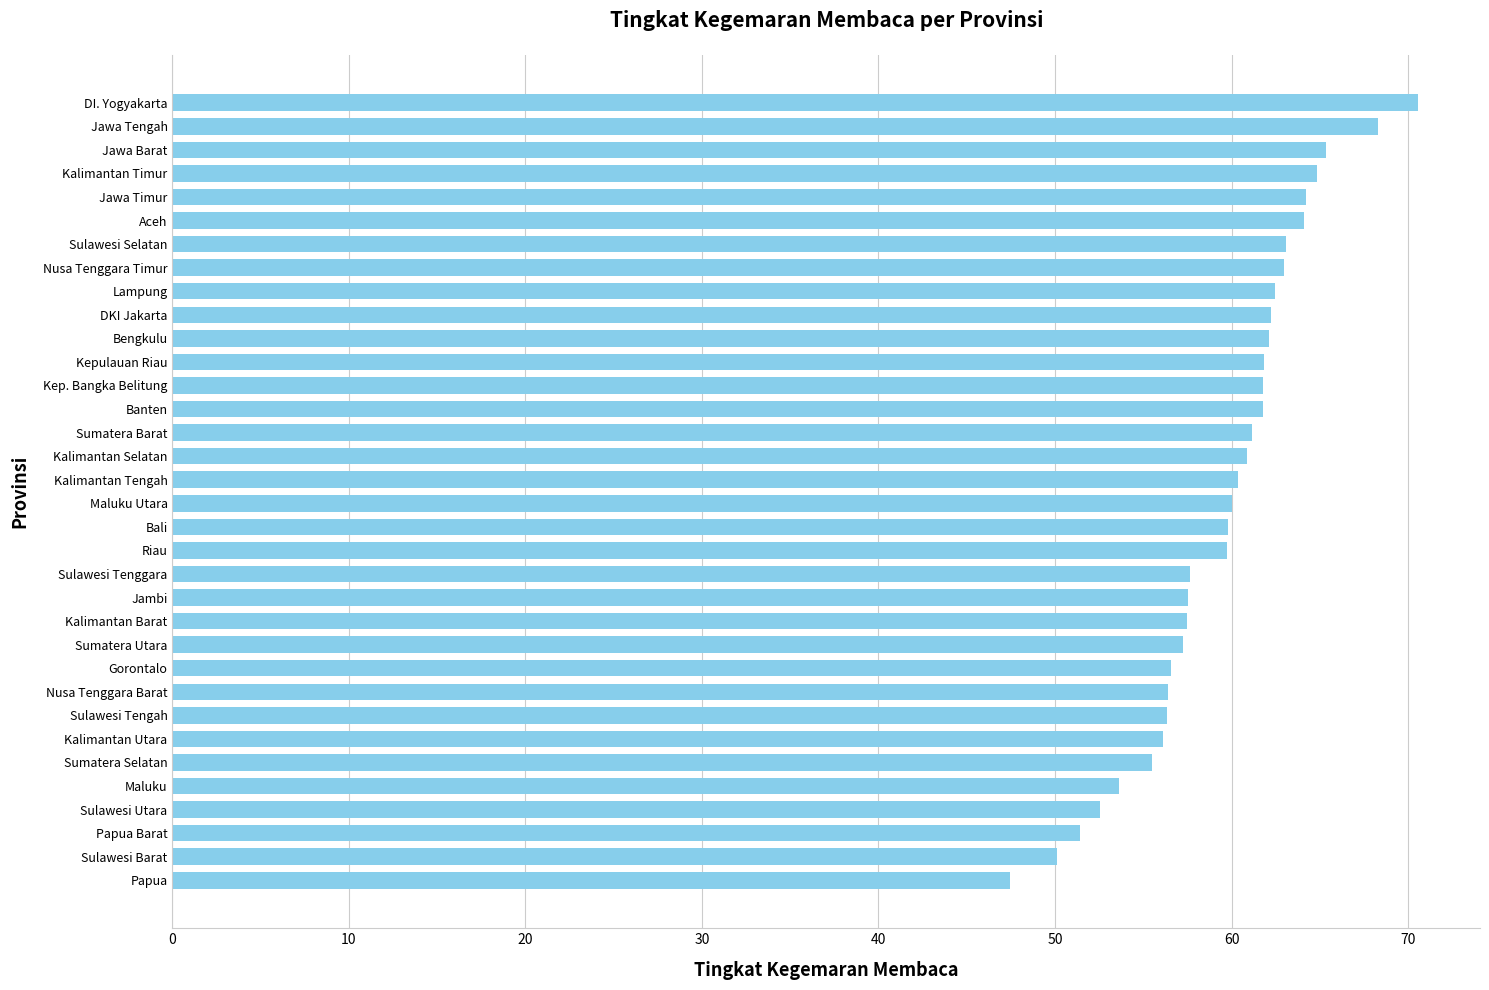

Between Gorontalo and Bali, which is larger?

Bali